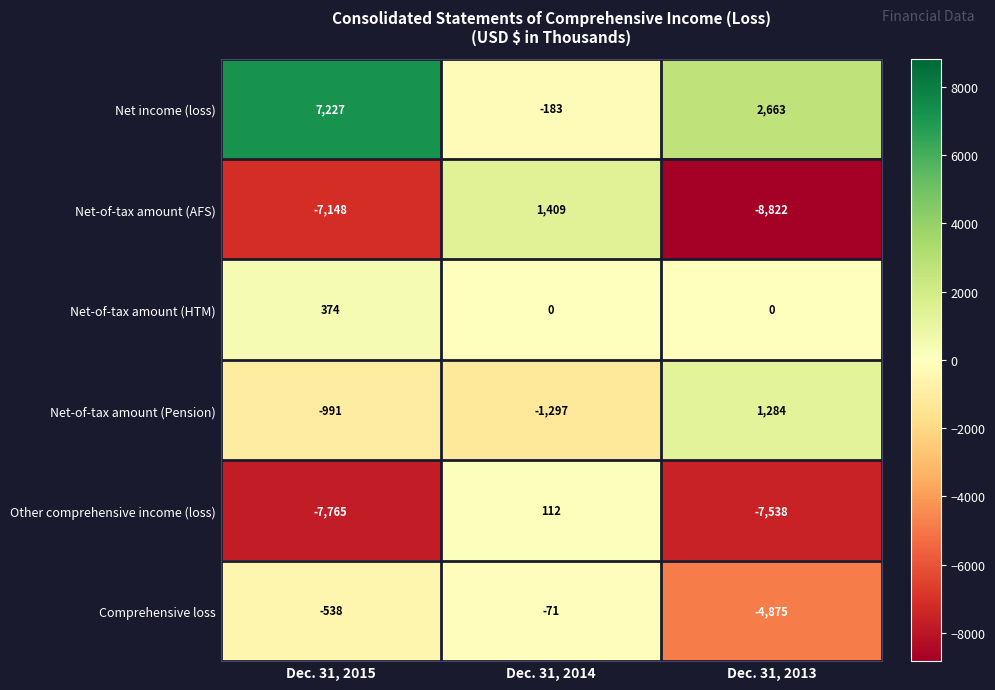

True or false: Net income (loss) has a value of 2663 at Dec. 31, 2013.

True